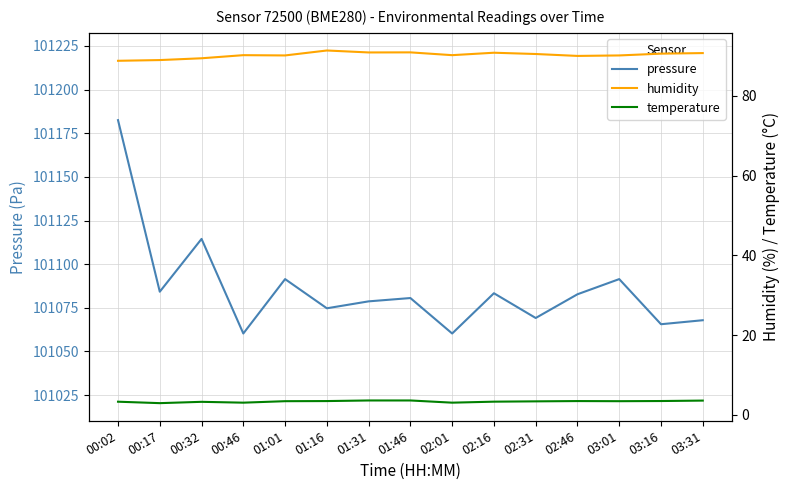

List the series in order of their peak value, highest first.

pressure, humidity, temperature